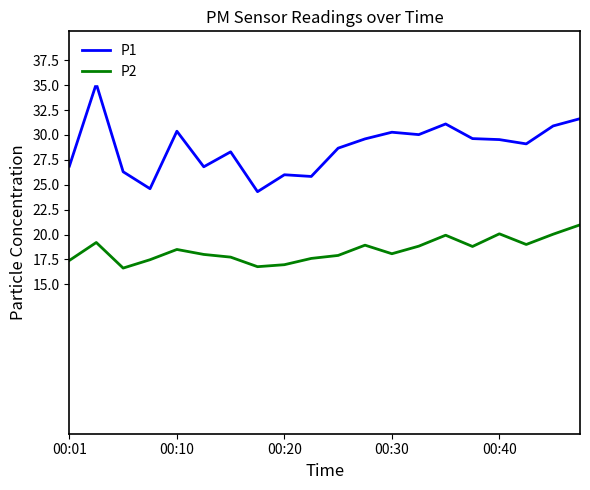

True or false: P2 has a value of 7.9 at 00:20.

False